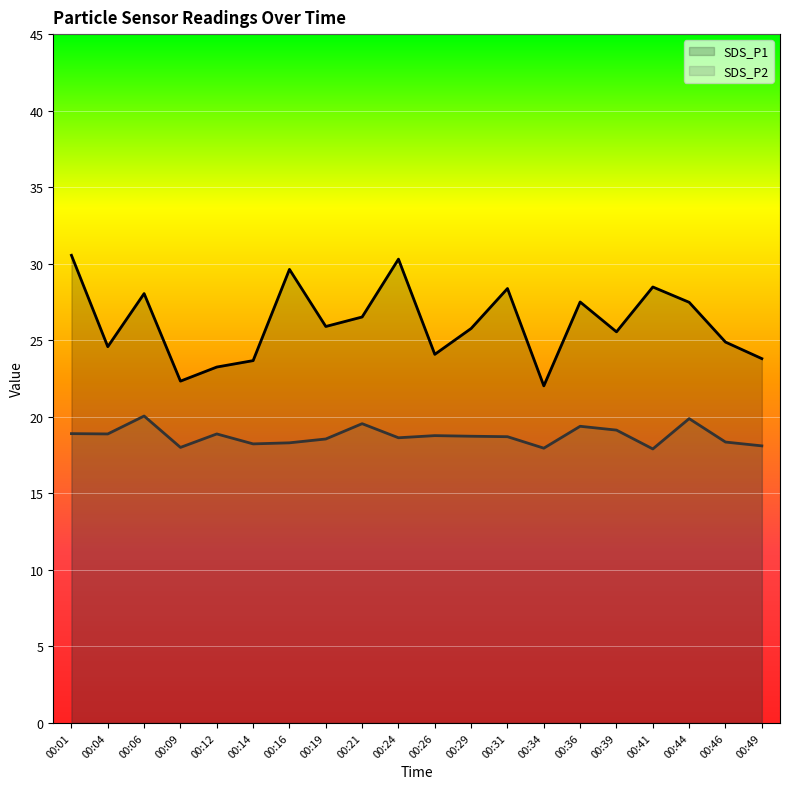

What is the smallest value displayed?

17.9